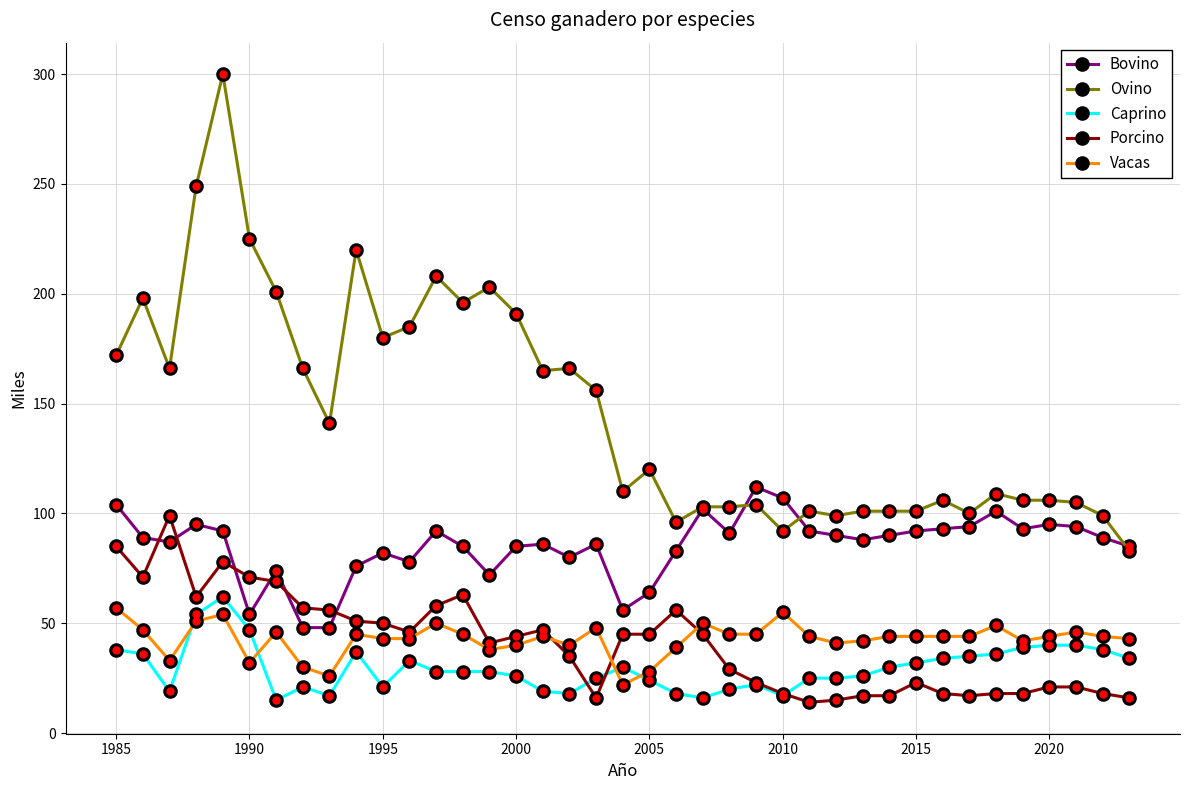

What is the minimum value for Bovino?

48